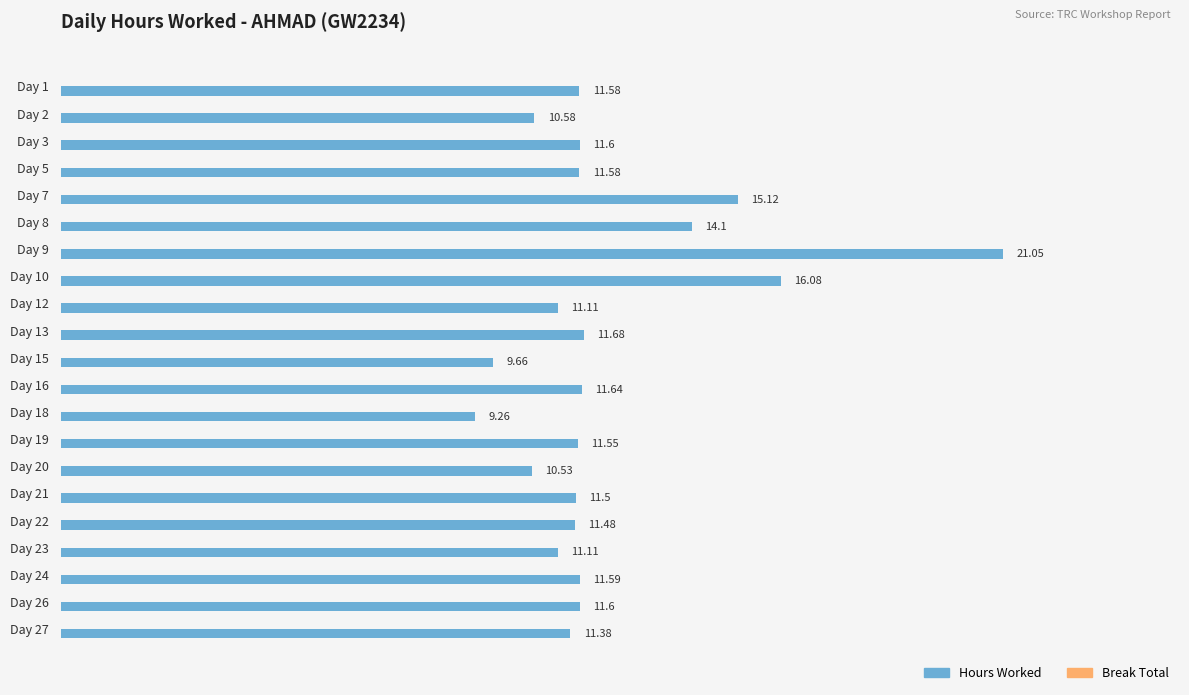

What is the sum of the values at Day 13 and Day 8?

25.8